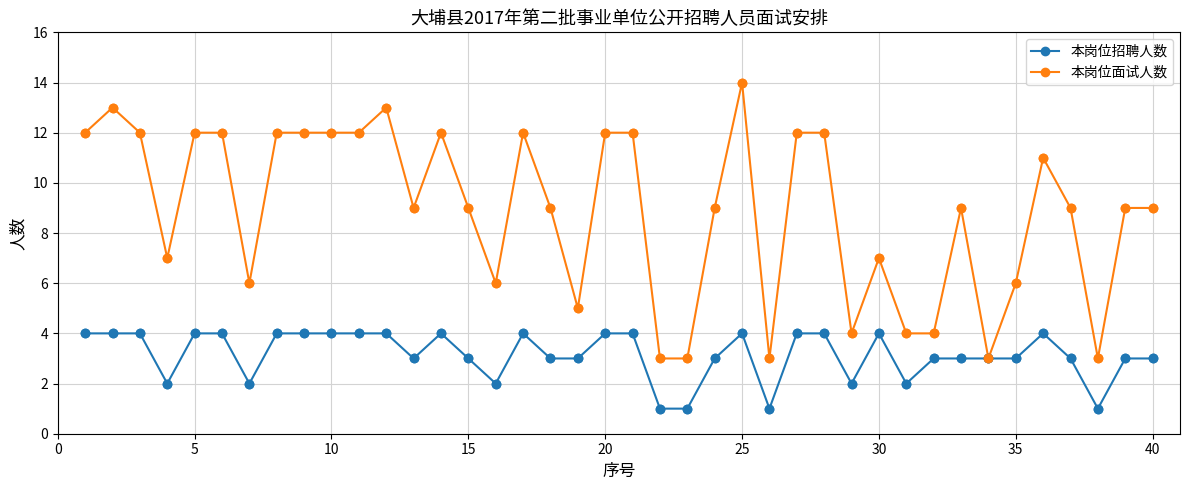

Which series has the largest range (max minus min)?

本岗位面试人数